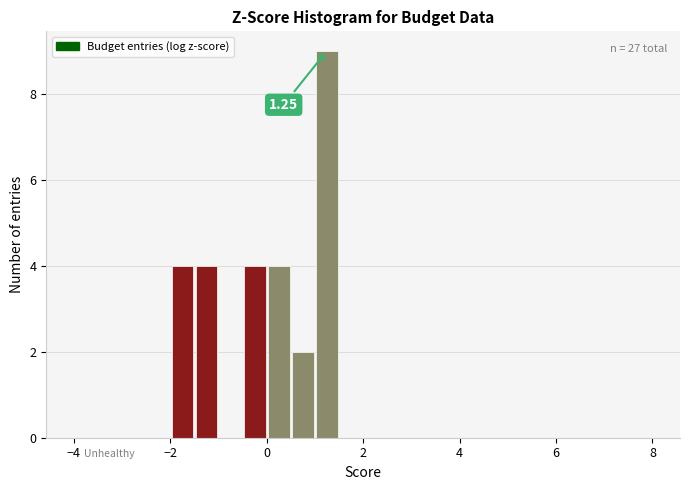

Read against the x-axis, roughly where is the centre of the tallest bar?

1.2